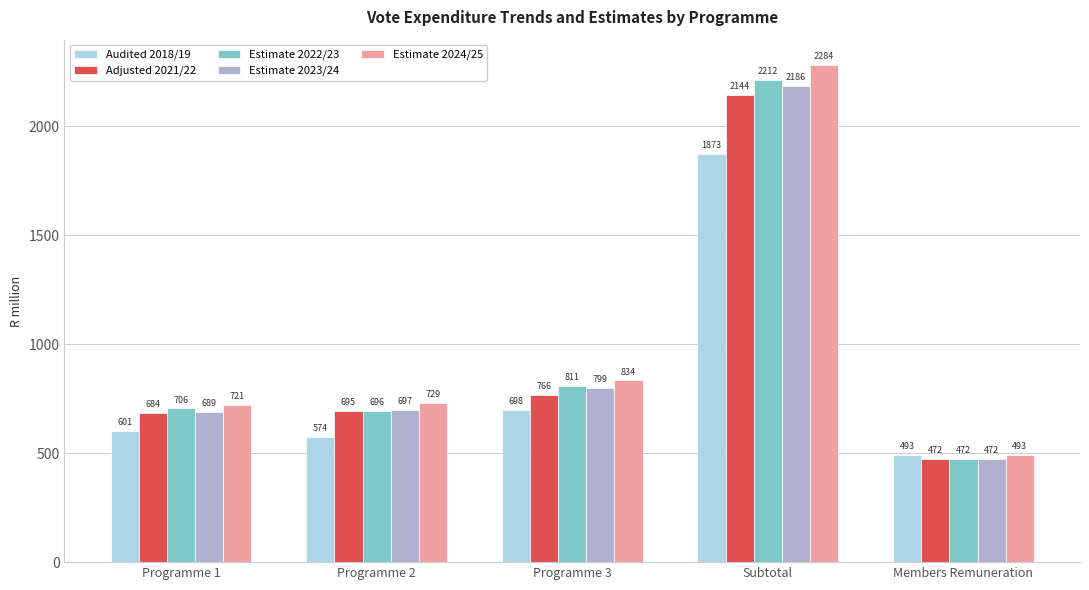

At which label is Adjusted 2021/22 closest to 1307?

Programme 3